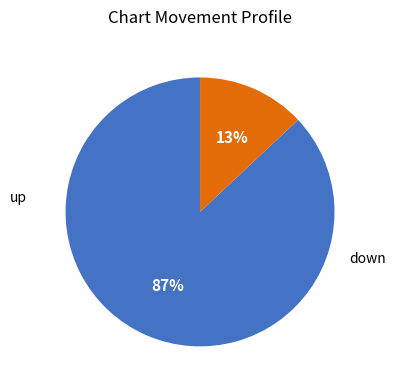

To the nearest percent, what is the difference between the largest and smallest slice percentages?

74%